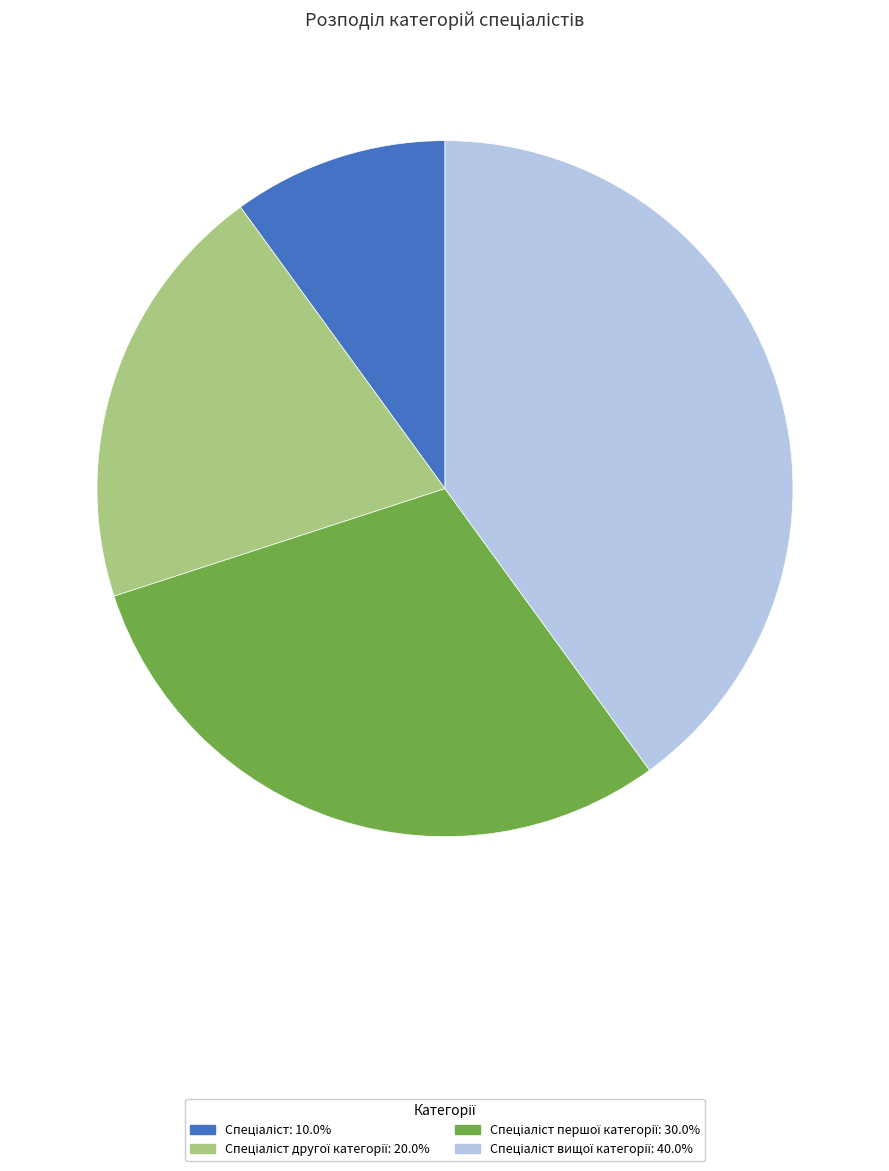

Does any single category account for the majority?

No